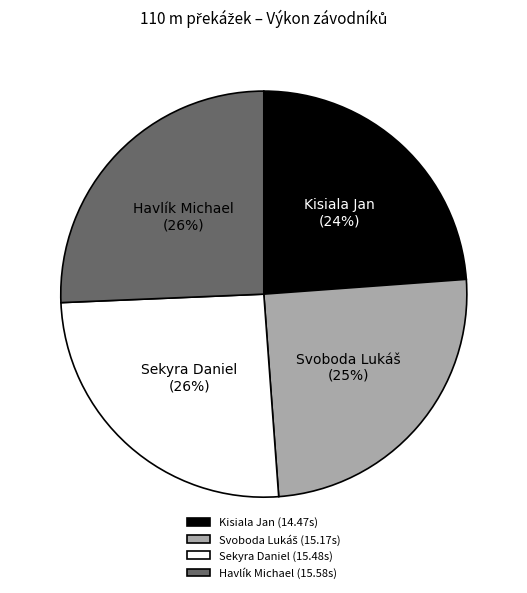

True or false: Kisiala Jan (14.47s) accounts for 36% of the total.

False